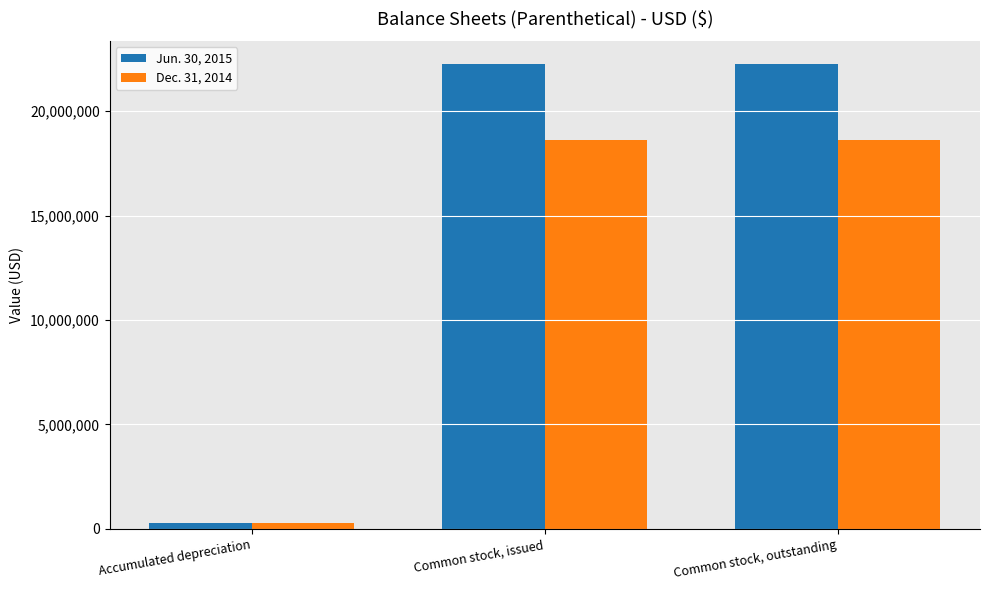

Which series has the largest total across all categories?

Jun. 30, 2015